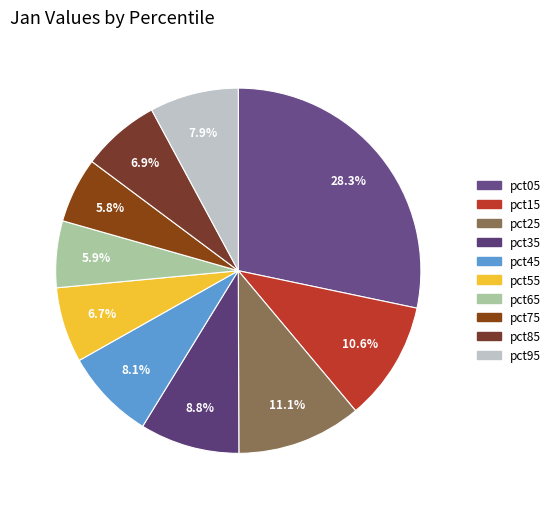

Count the number of slices in the pie.

10